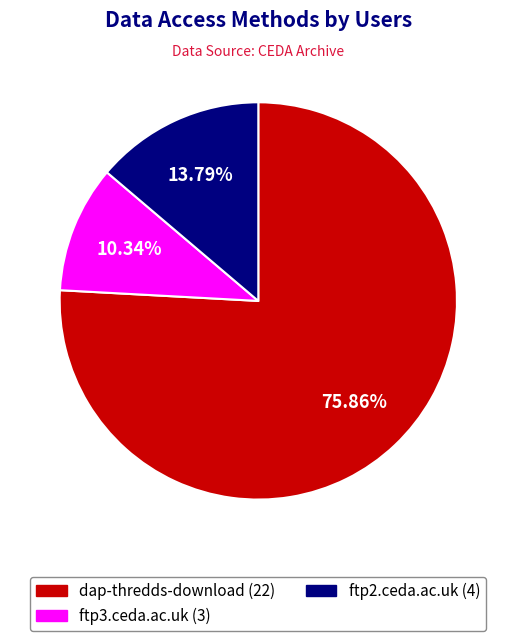

How many slices are in this pie chart?

3